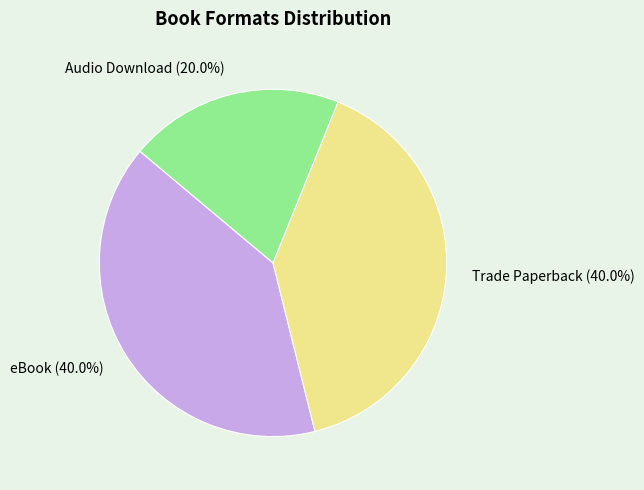

Combined, what portion of the pie is Audio Download and eBook?

60.0%